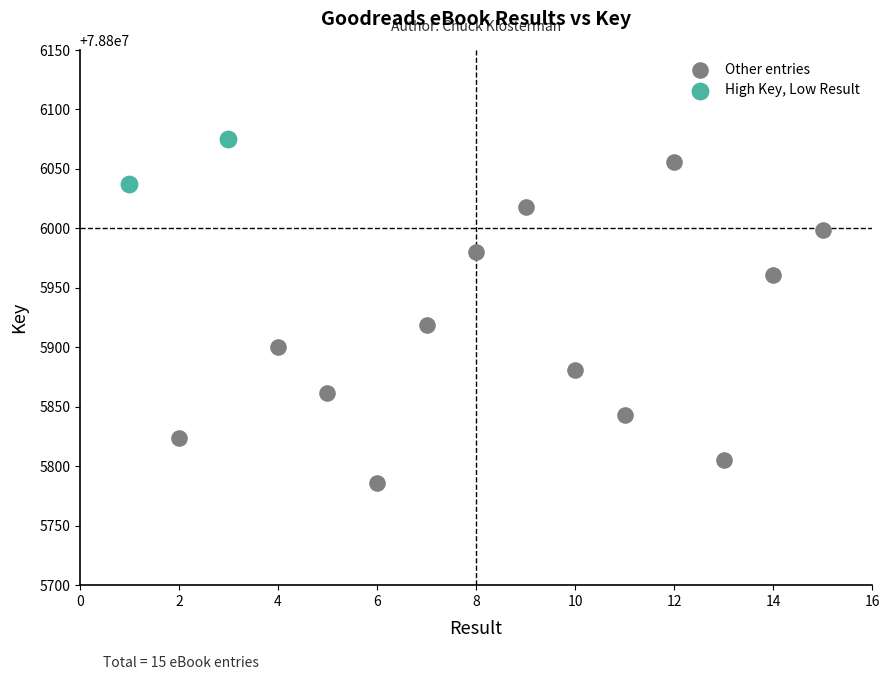

Which series contains the lowest Y value?

Other entries